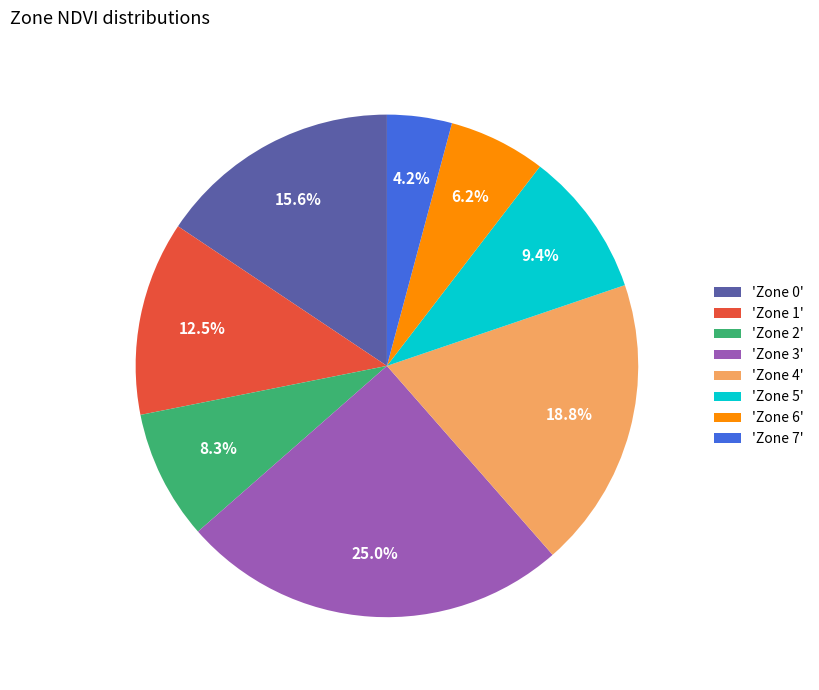

Is there a majority slice in this chart?

No